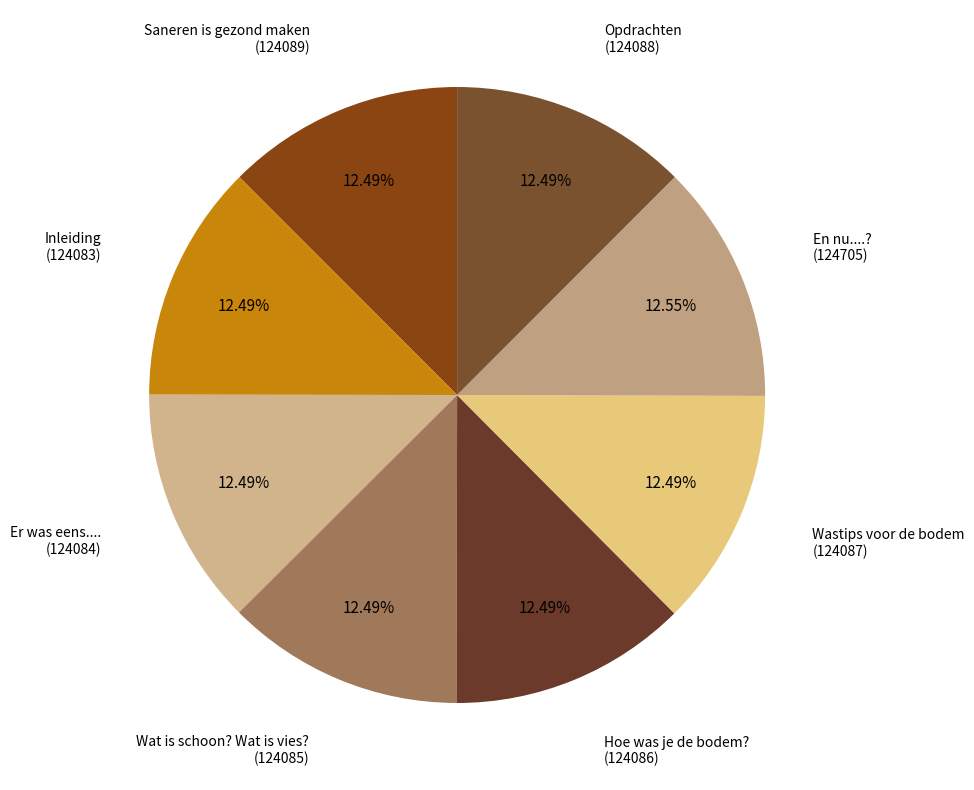

To the nearest percent, what percentage of the pie is Er was eens....?

12%